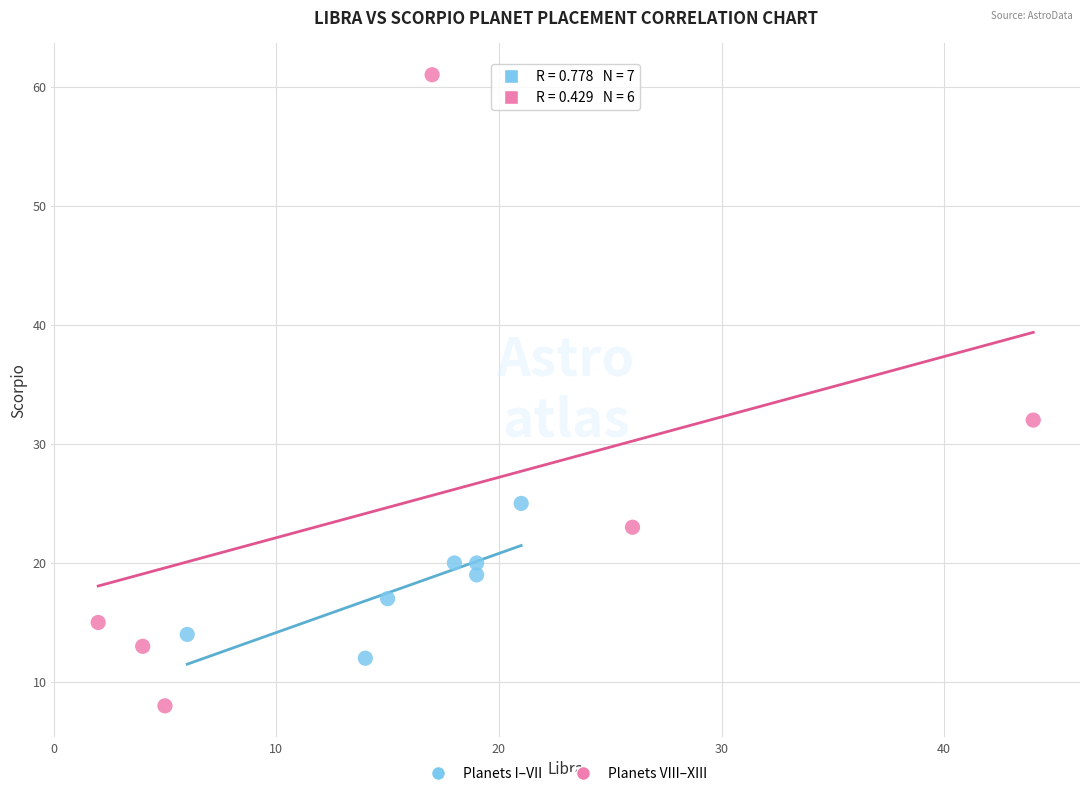

What are all the series names shown in the legend?

Planets I–VII, Planets VIII–XIII